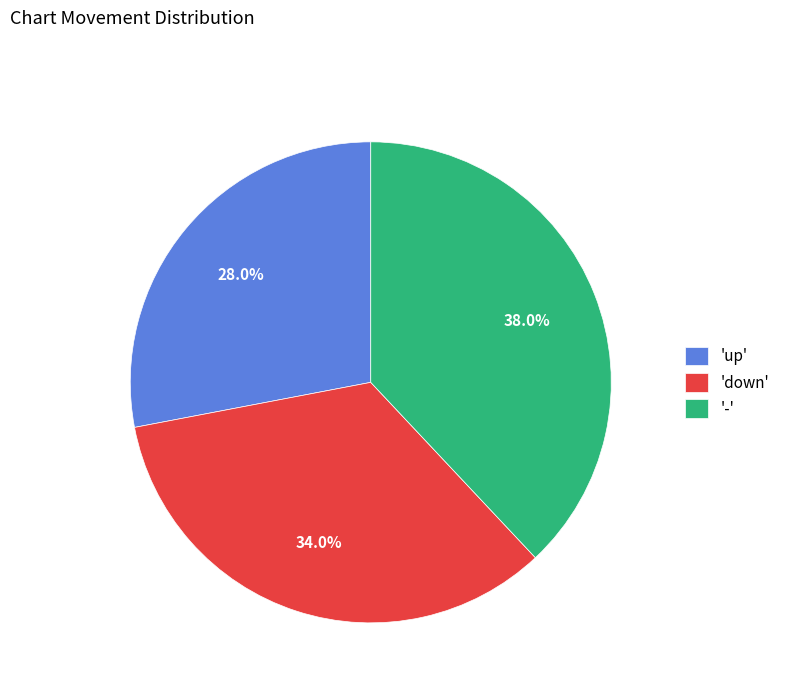

Do 'up' and 'down' together represent more than half of the pie?

Yes